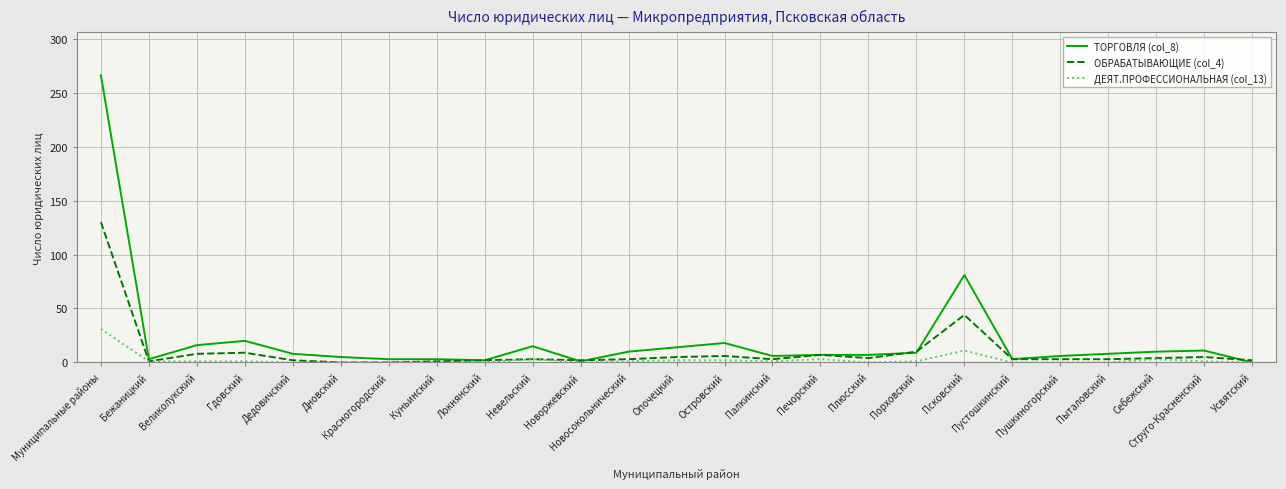

Which category has the highest value across all series?

Муниципальные районы